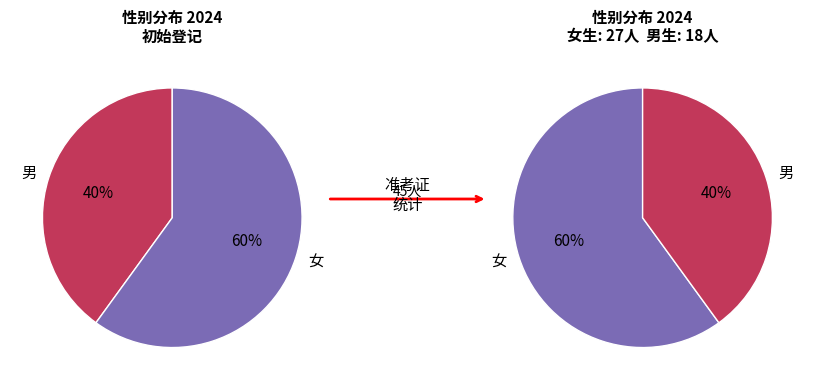

What is the change in value from 女 to 男?

-9